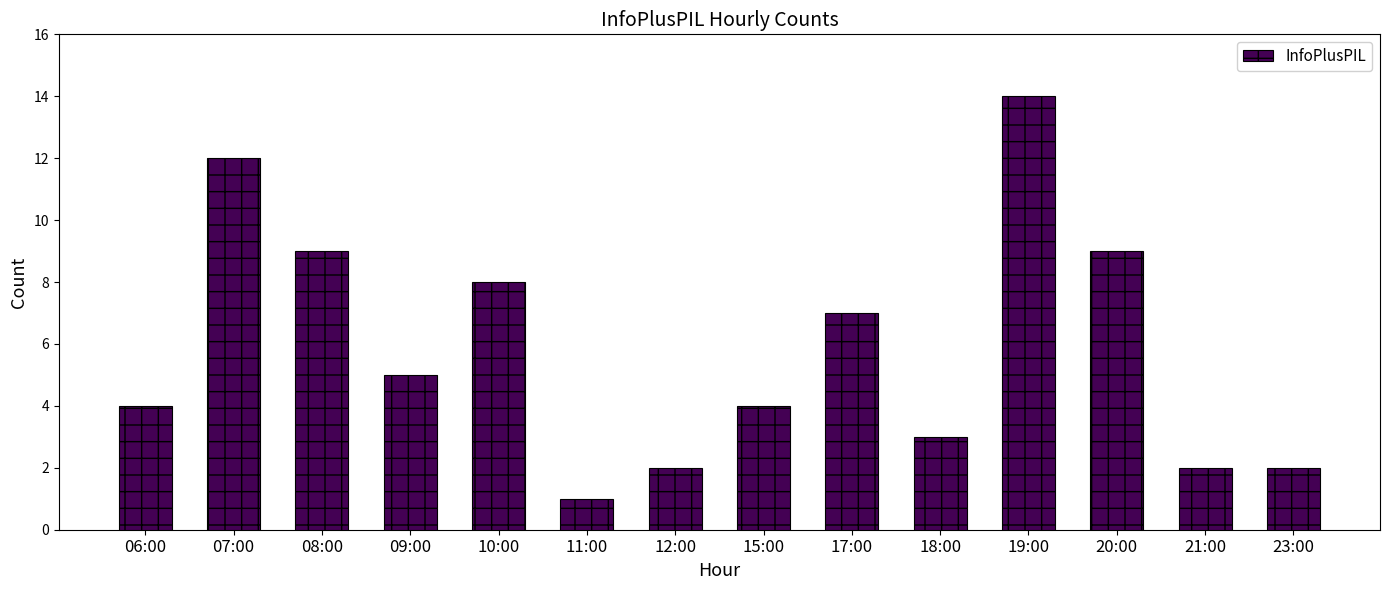

At which category does the chart reach its peak across all series?

19:00